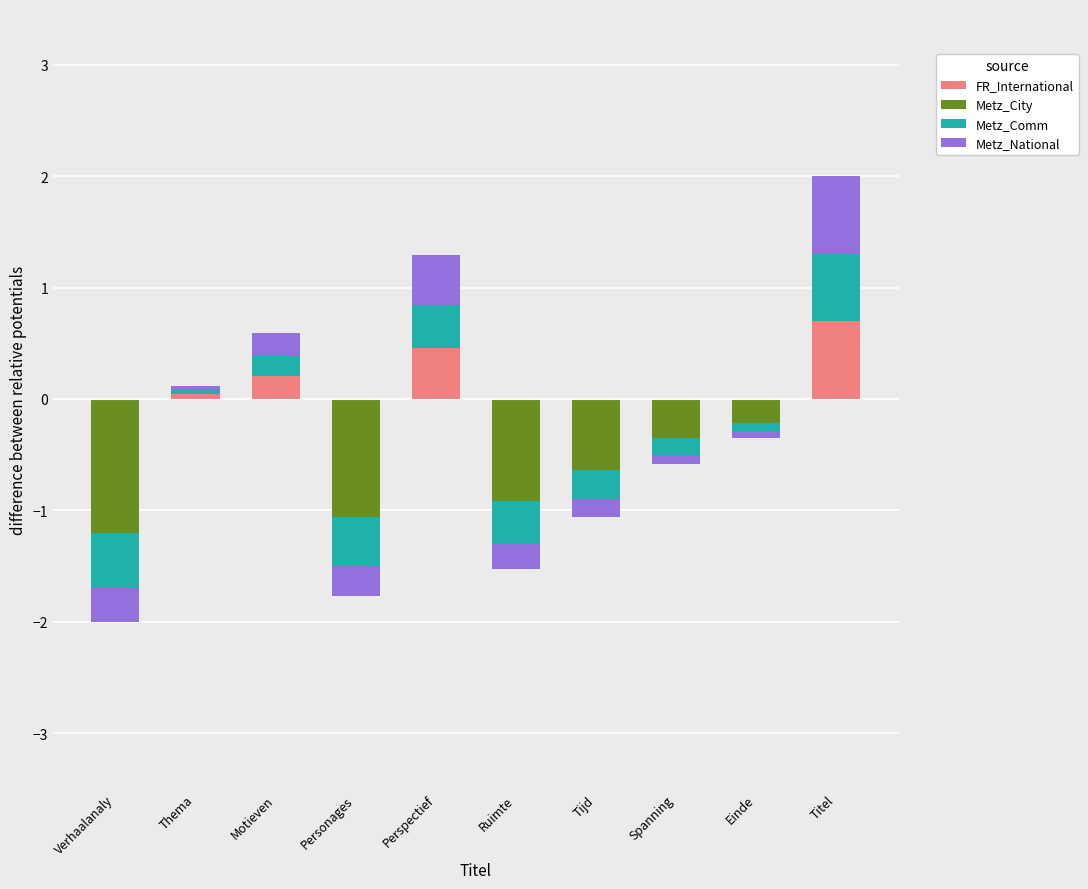

What is the label of the 8th bar from the right?

Motieven